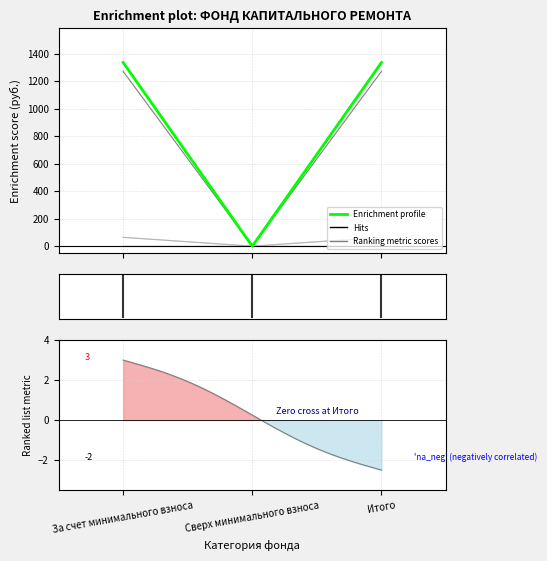

Is it true that Пеней equals 87.7 at Итого?

False